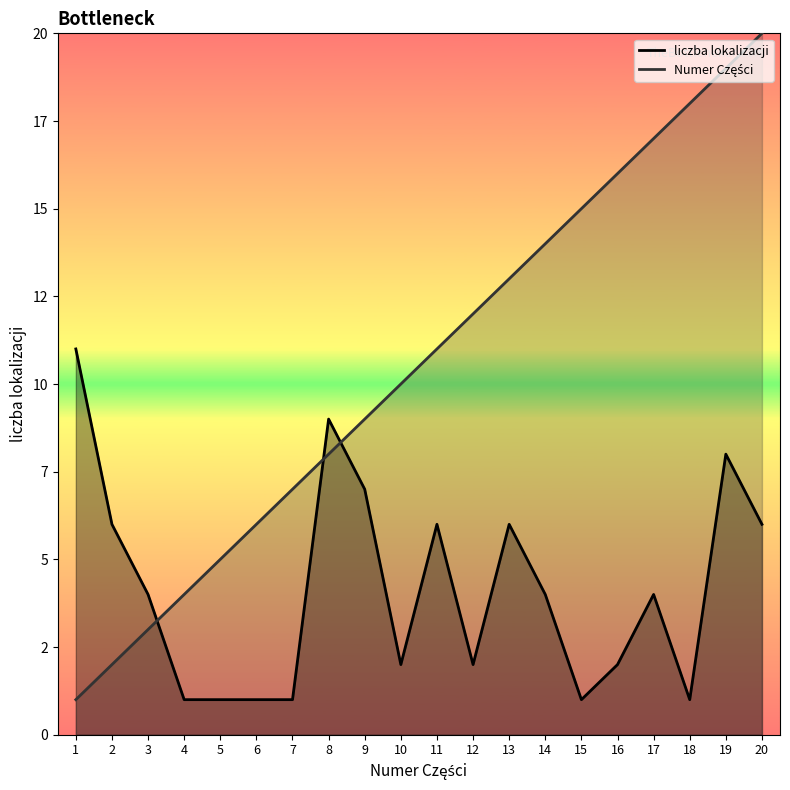

How many data points in Numer Części are less than 11?

10